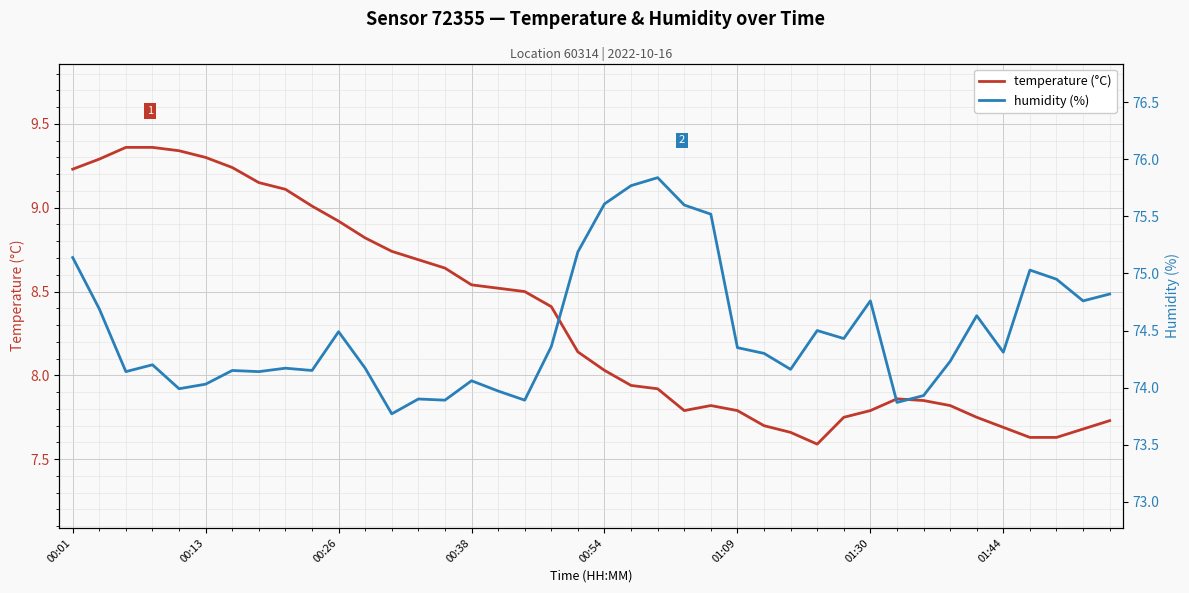

How many data points in temperature (°C) are above 8?

21